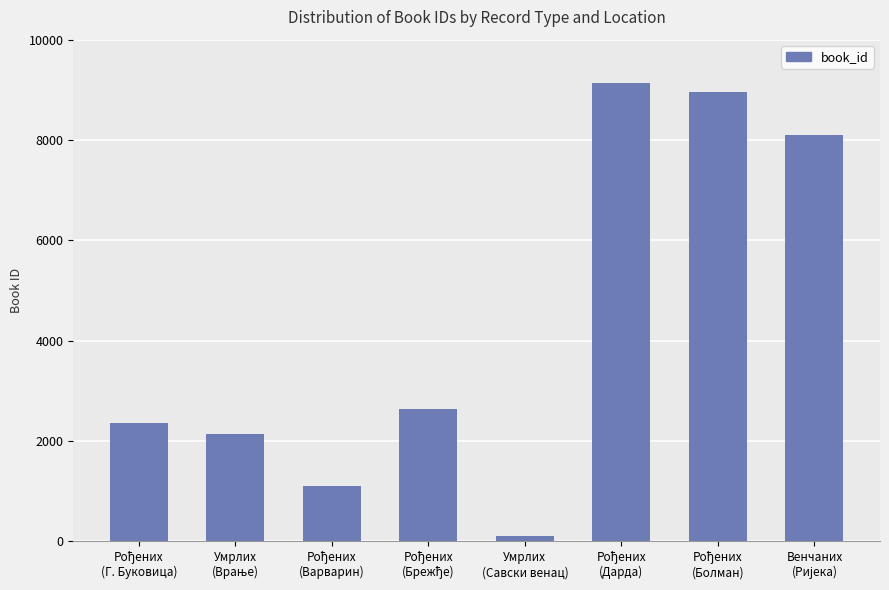

What is the average value?

4318